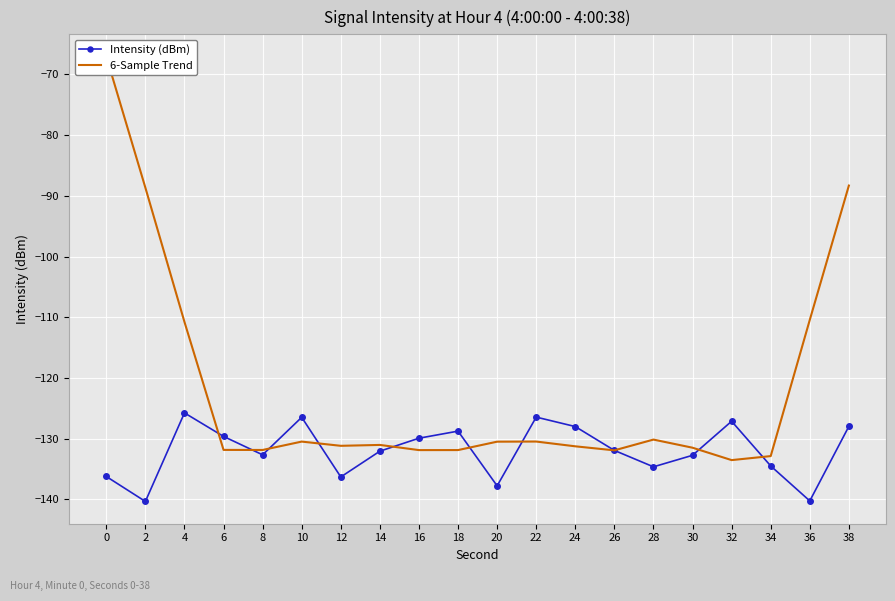

Reading left to right, extract all data points from this chart.

Intensity (dBm): -136.2	-140.3	-125.8	-129.6	-132.7	-126.5	-136.3	-132.1	-129.9	-128.8	-137.8	-126.4	-128.0	-131.9	-134.6	-132.7	-127.1	-134.5	-140.2	-128.0
6-Sample Trend: -67.1	-88.7	-110.8	-131.8	-131.9	-130.5	-131.2	-131.0	-131.9	-131.9	-130.5	-130.5	-131.3	-131.9	-130.1	-131.5	-133.5	-132.9	-110.4	-88.3